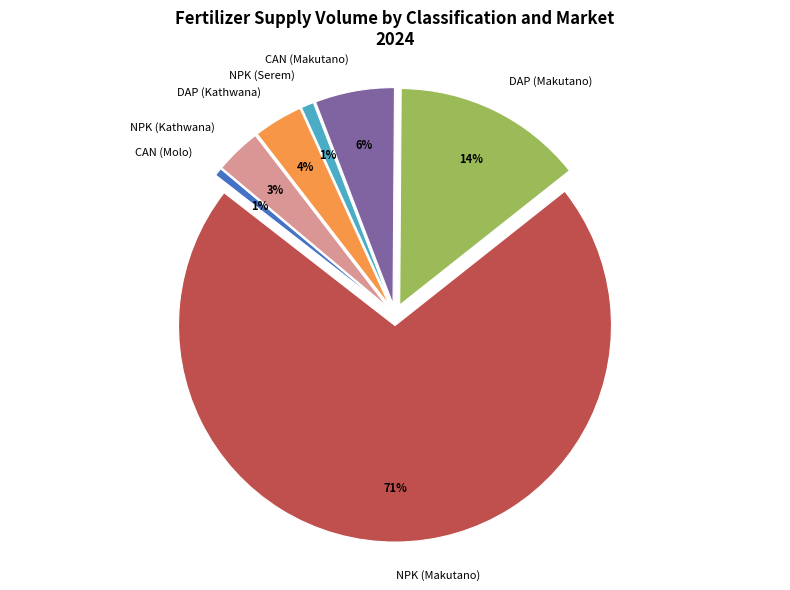

Approximately how many times larger is the value at CAN (Makutano) compared to DAP (Makutano)?

0.4